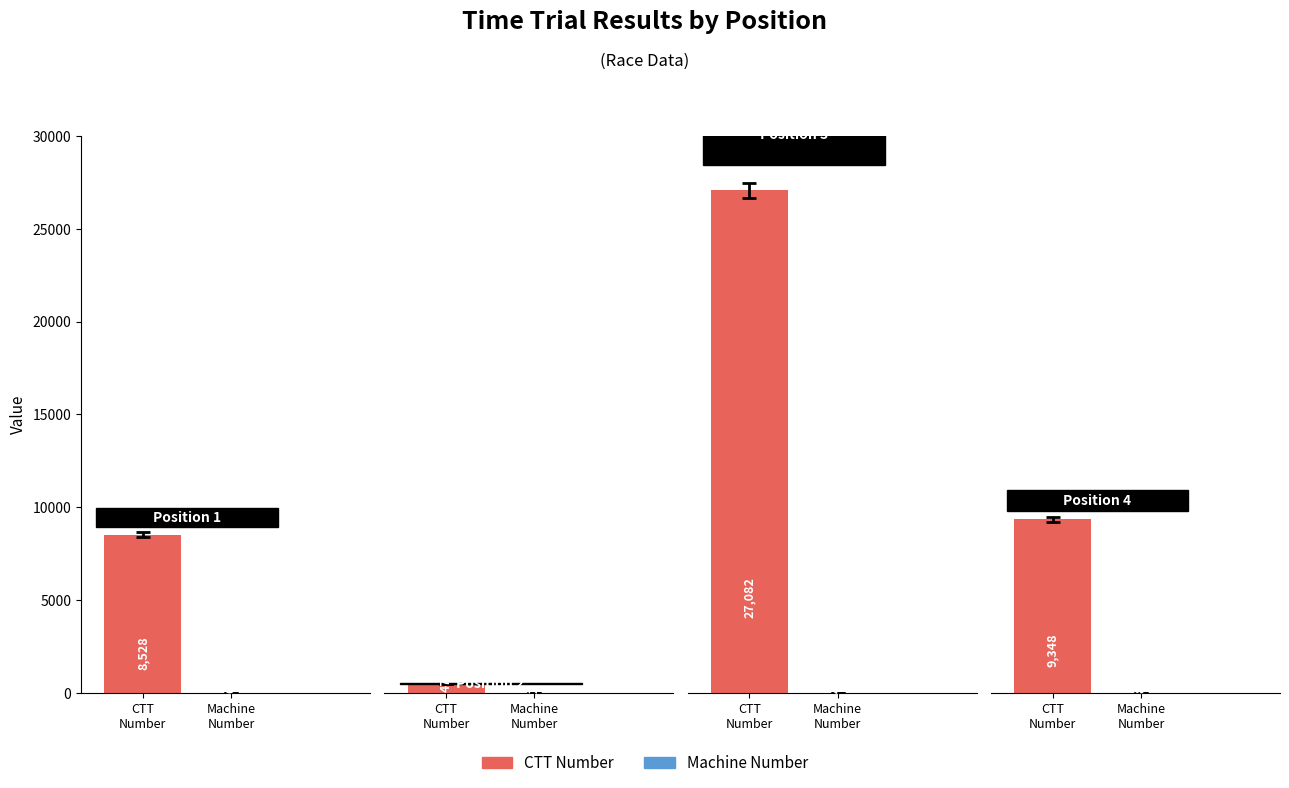

Where does the CTT Number series first go above 9348?

Position 3